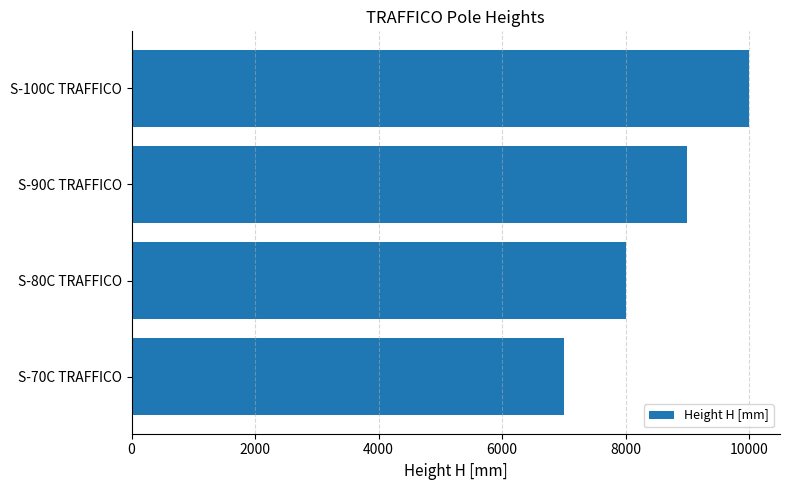

At which category does the chart reach its peak across all series?

S-100C TRAFFICO